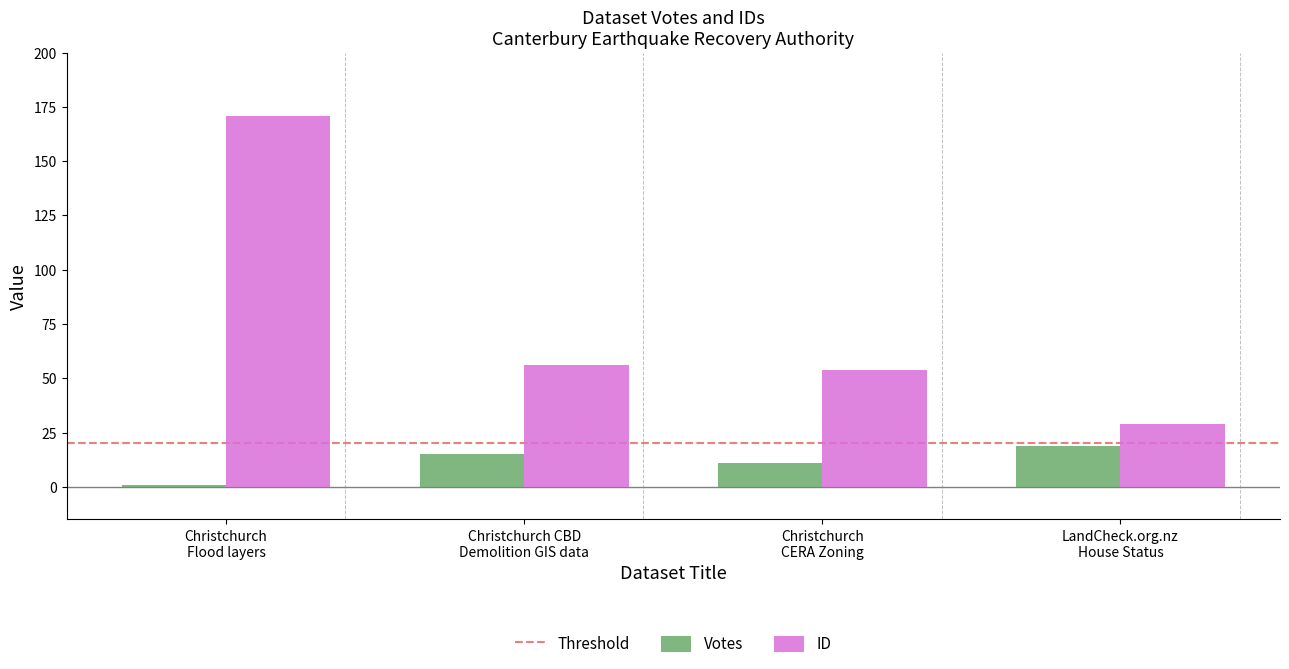

What is the label of the 2nd bar from the right?

Christchurch
CERA Zoning